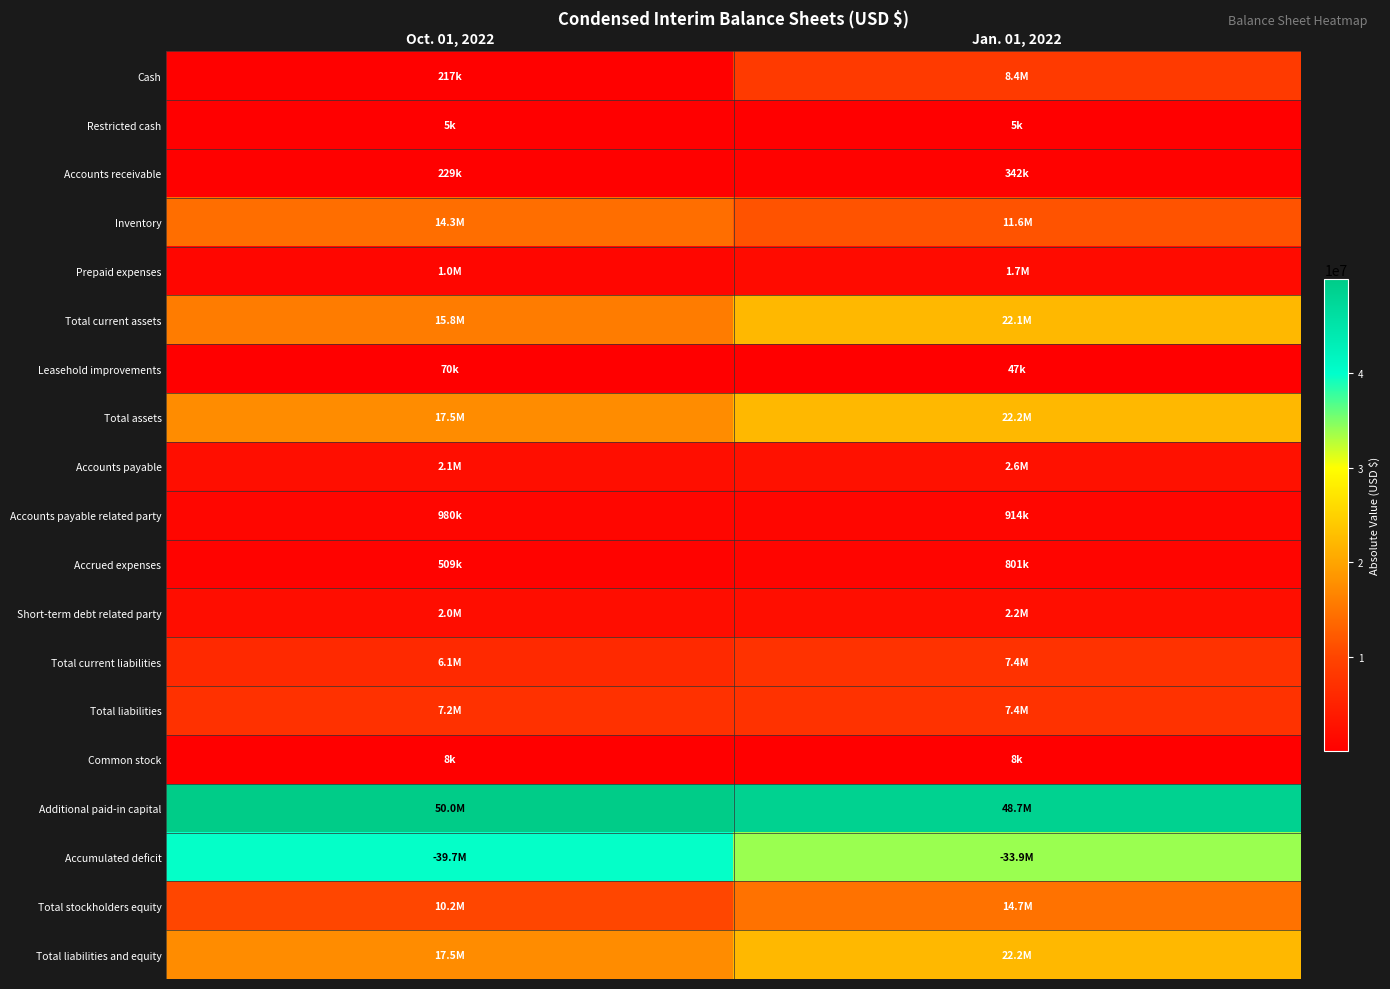

At how many categories does at least one series exceed 32725701?

2